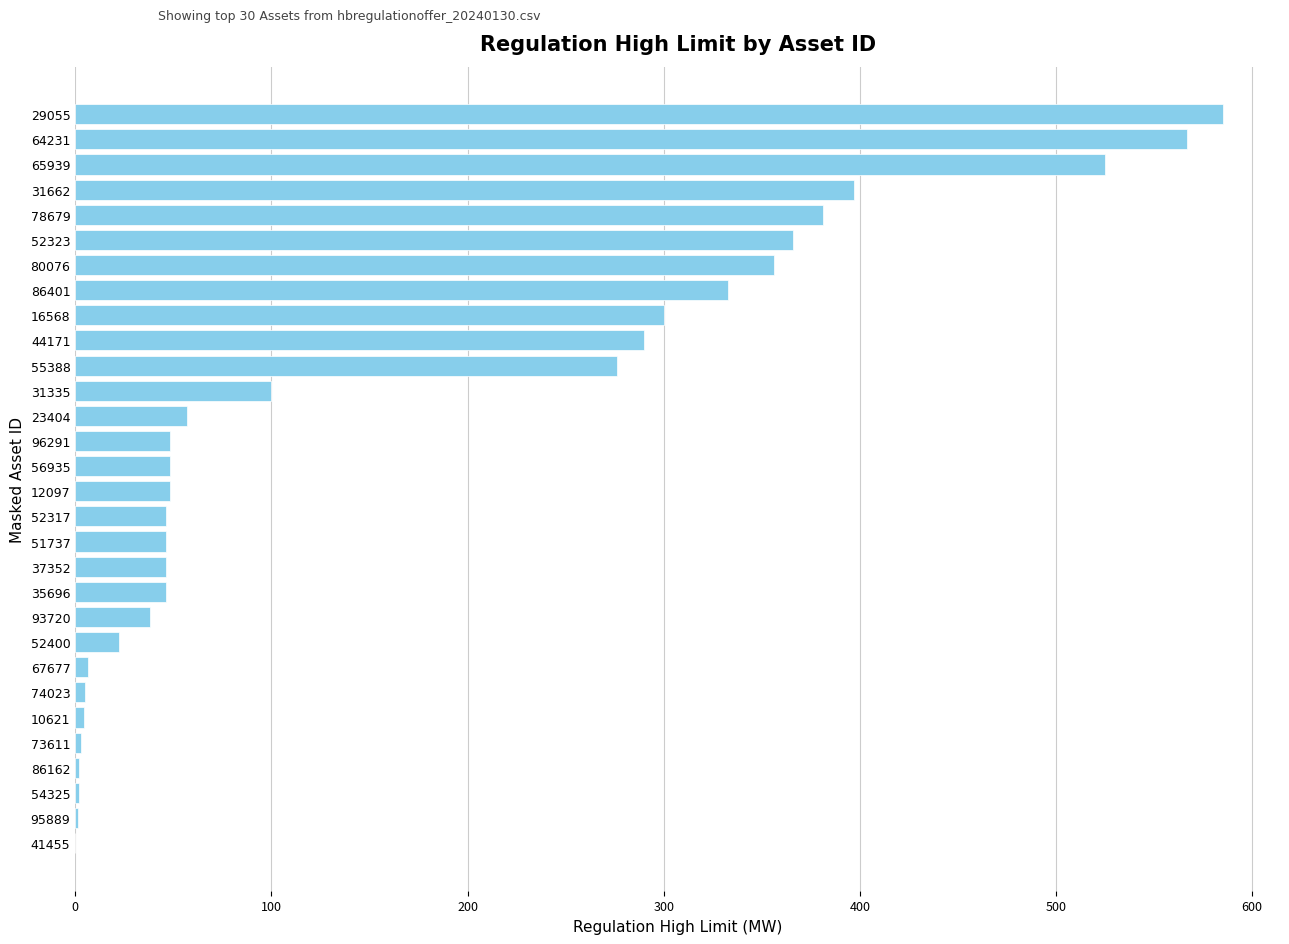

Which has a higher value, 80076 or 12097?

80076